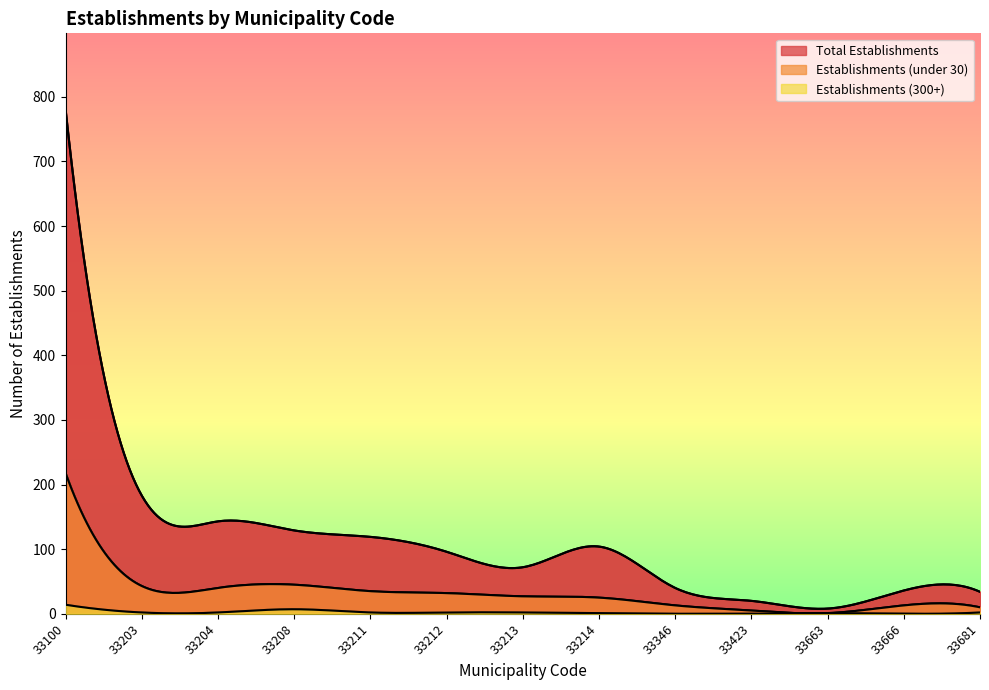

Which series has the widest spread of values?

Total Establishments